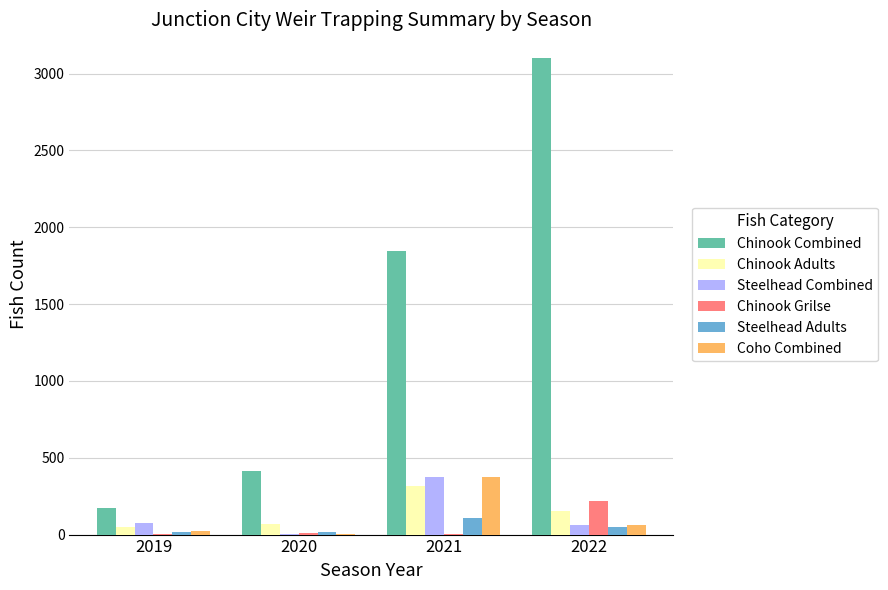

True or false: Chinook Grilse has a value of 2 at 2019.

True